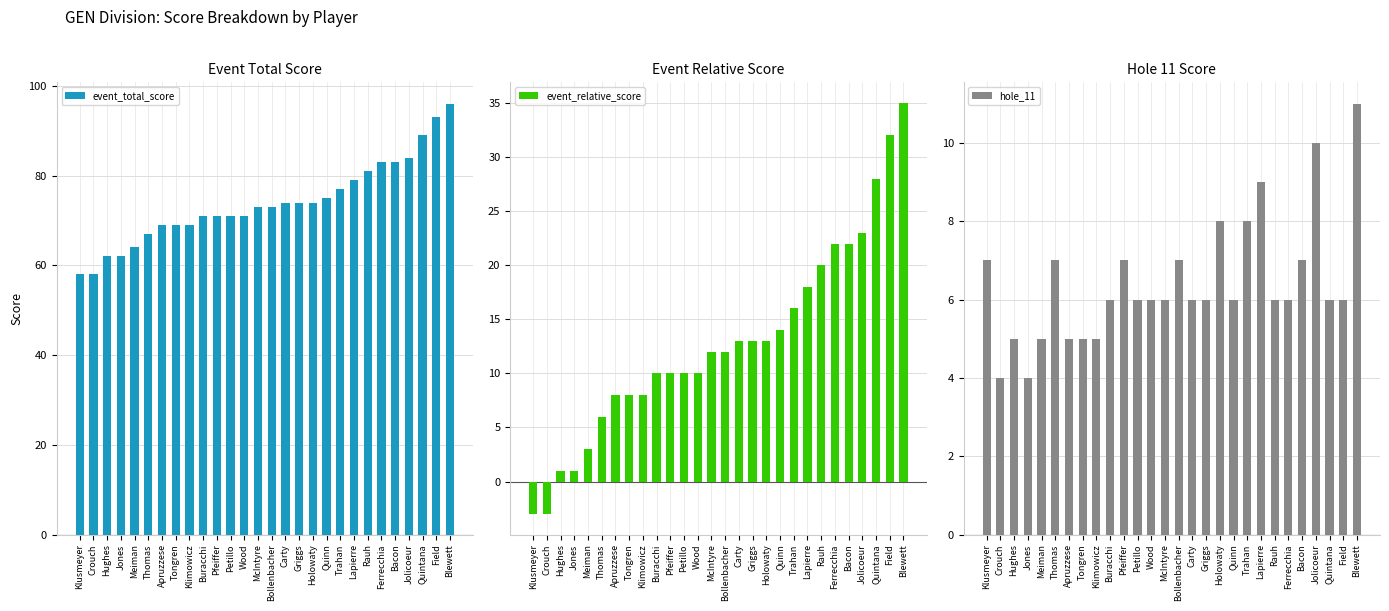

How many bars are there in total?

84